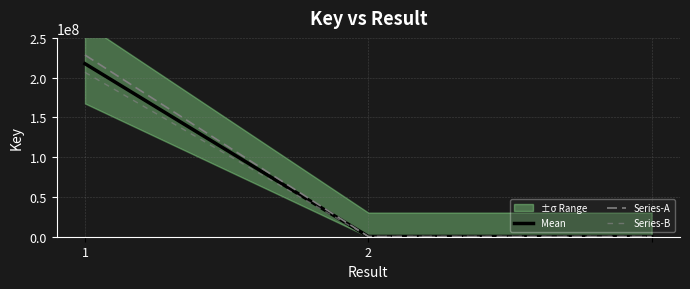

Which series has the largest total across all categories?

Series-A